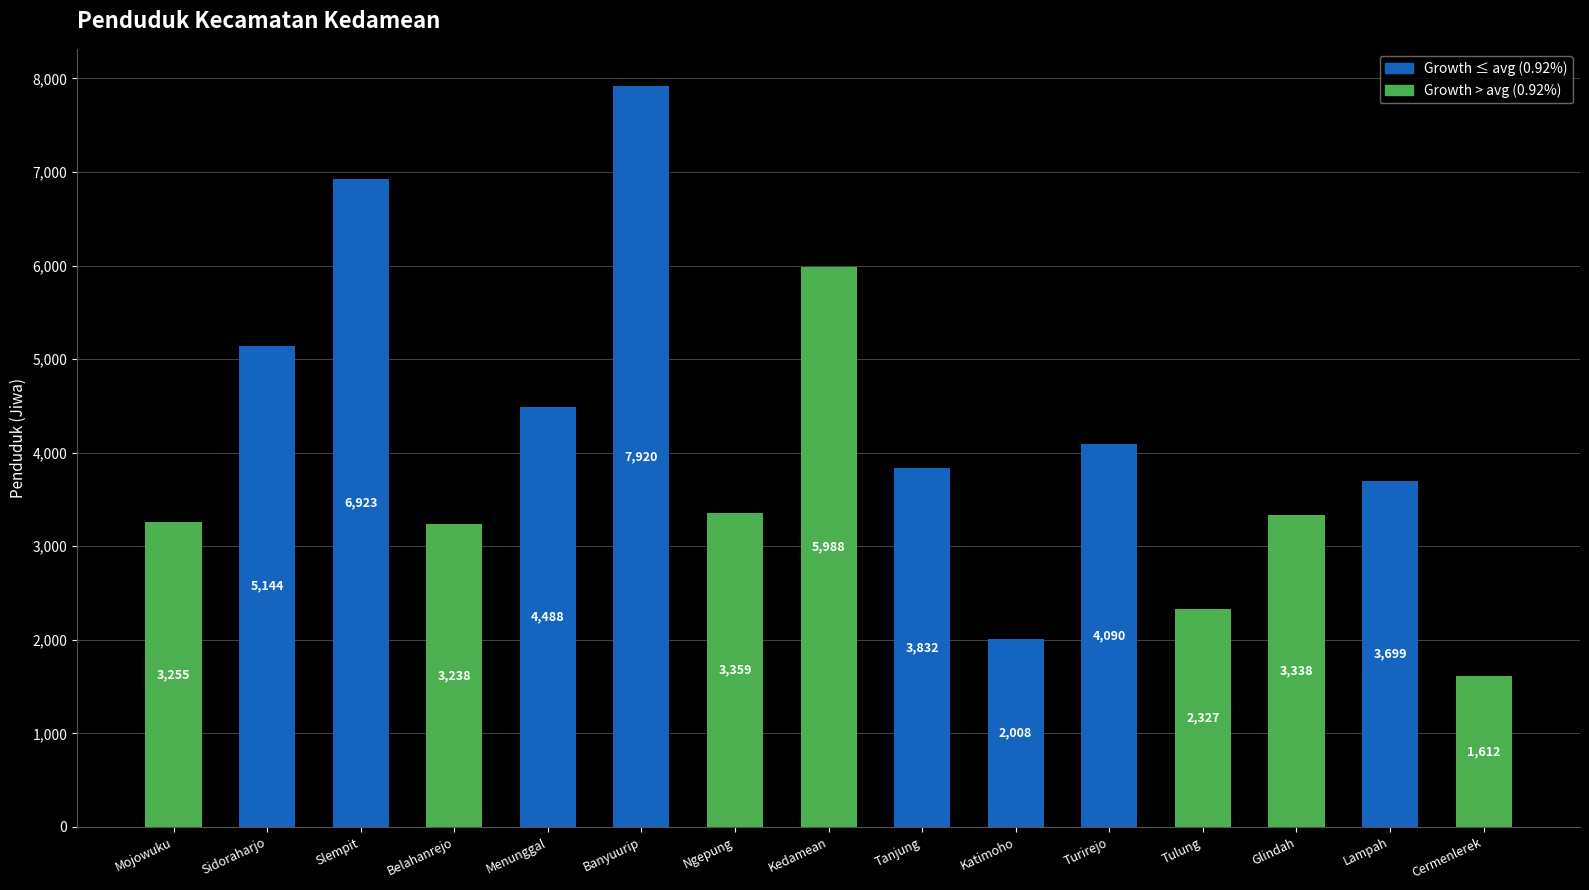

What is the change in value from Belahanrejo to Ngepung?

+121